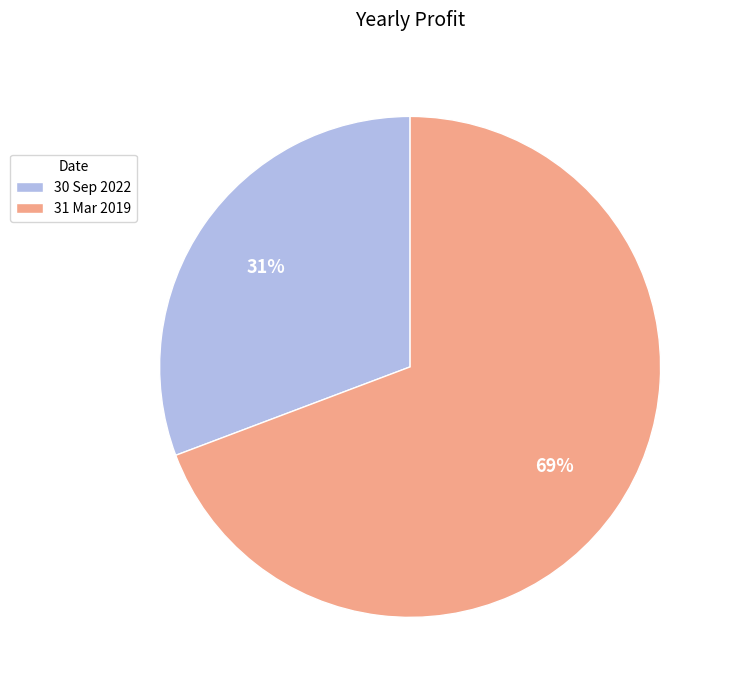

How many slices are in this pie chart?

2